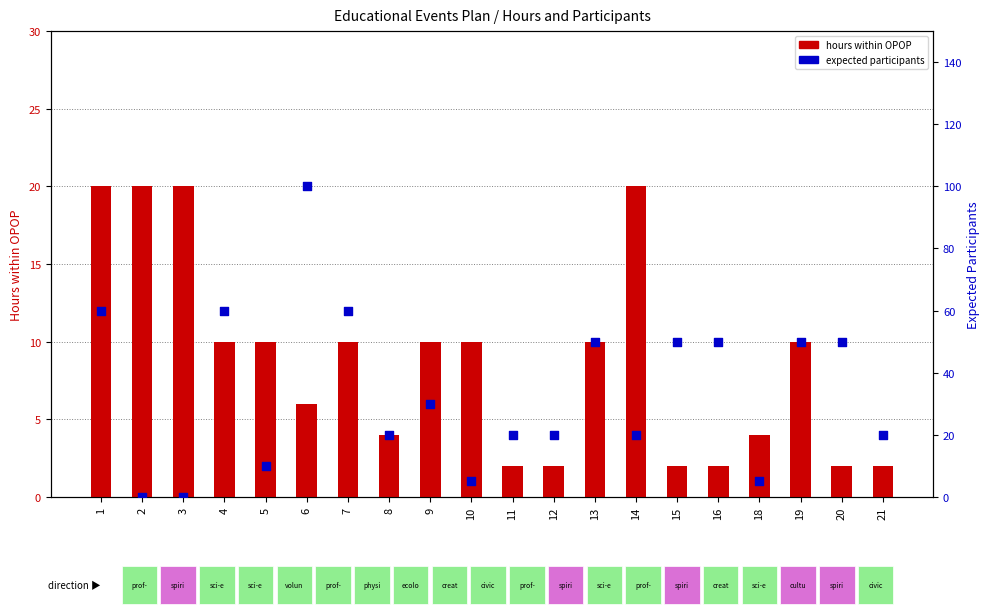

Which series contains the lowest Y value?

expected participants